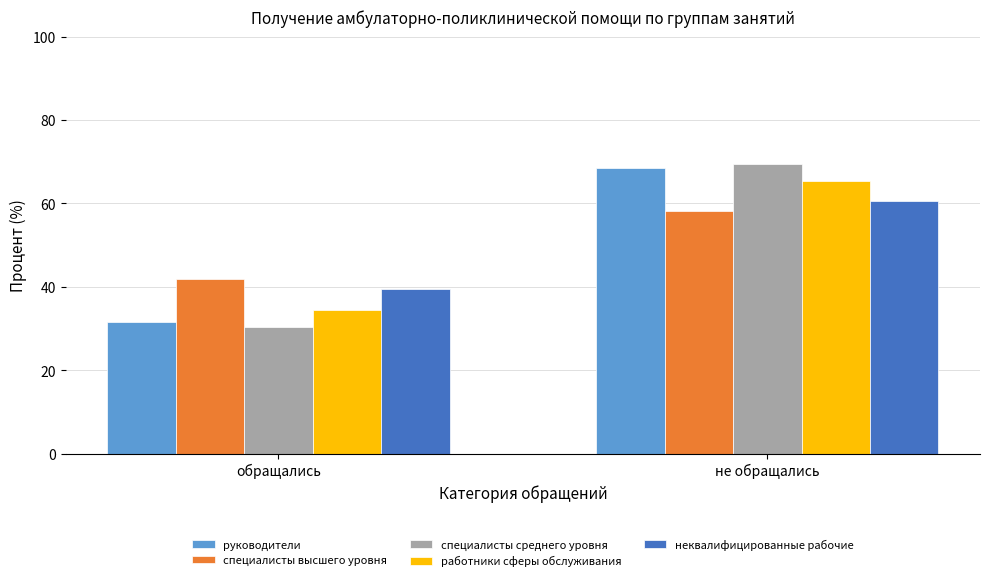

What is the minimum value for специалисты высшего уровня?

41.8